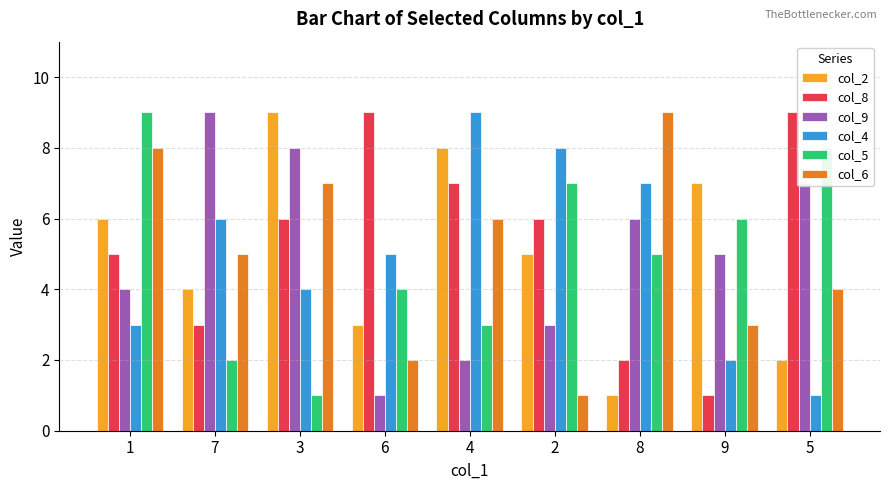

Reading right to left, list all the values displayed in this chart.

col_2: 2	7	1	5	8	3	9	4	6
col_8: 9	1	2	6	7	9	6	3	5
col_9: 7	5	6	3	2	1	8	9	4
col_4: 1	2	7	8	9	5	4	6	3
col_5: 8	6	5	7	3	4	1	2	9
col_6: 4	3	9	1	6	2	7	5	8